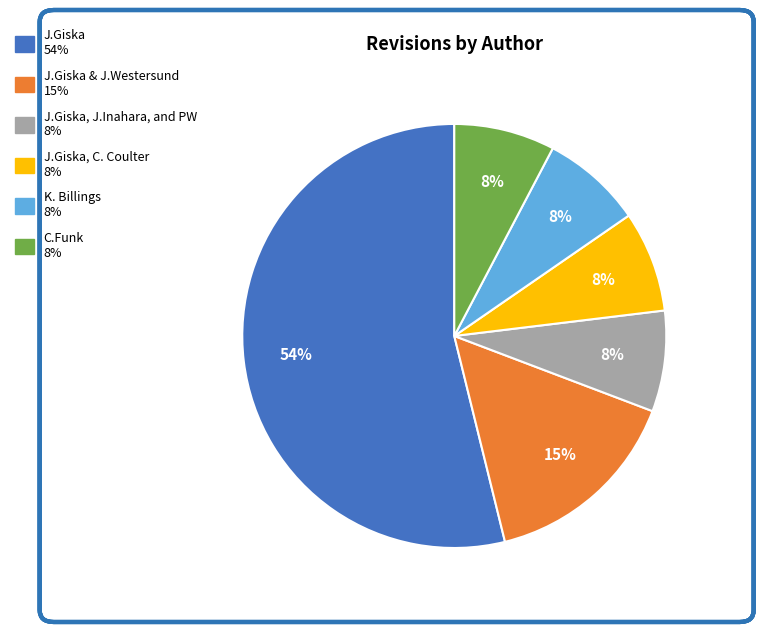

Is there any slice that represents more than half of the pie?

Yes